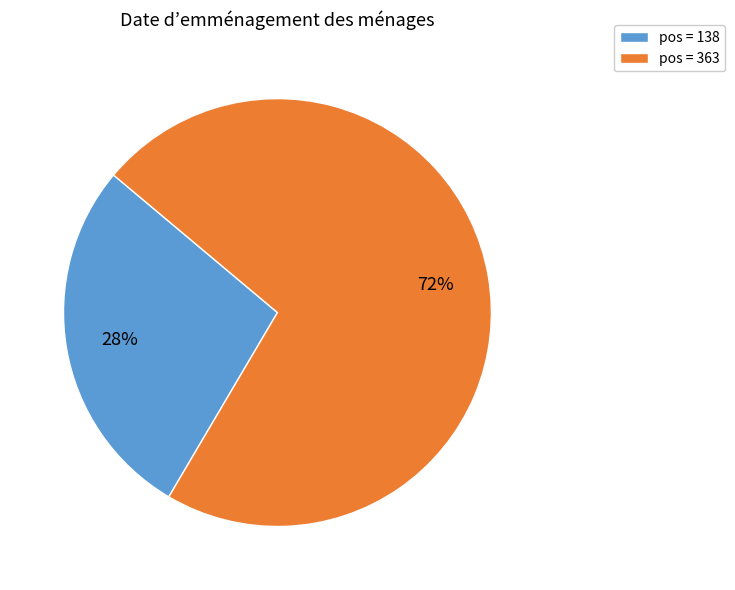

Is it true that pos = 363 is 72% of the pie?

True